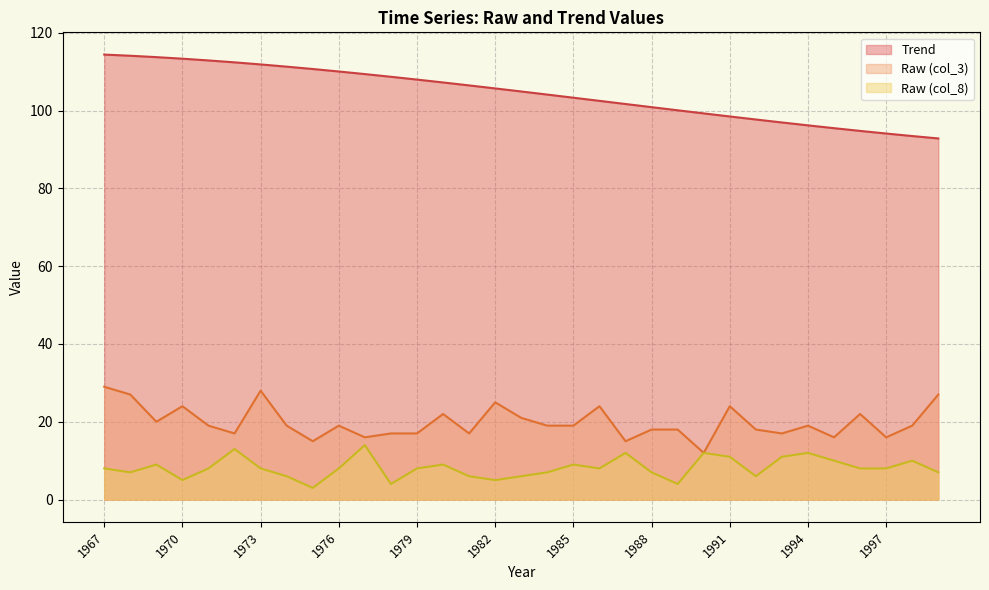

True or false: Trend and Raw (col_8) intersect in this chart.

False